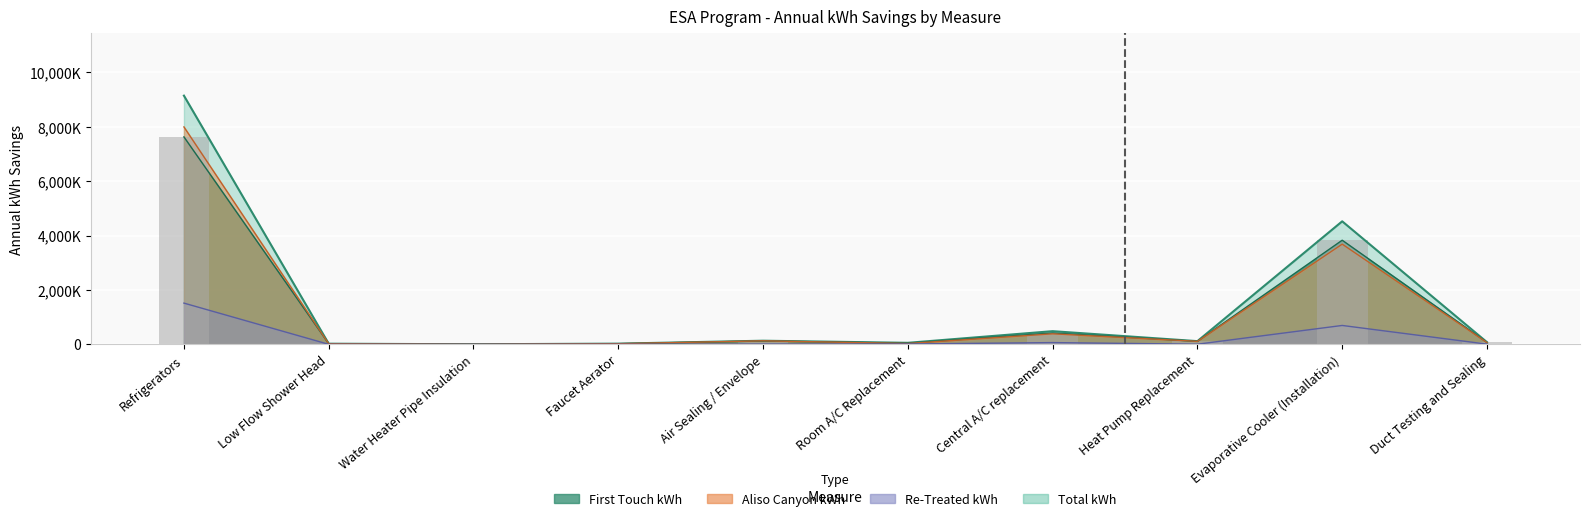

What is the total value across all series at Evaporative Cooler (Installation)?

12728432.7